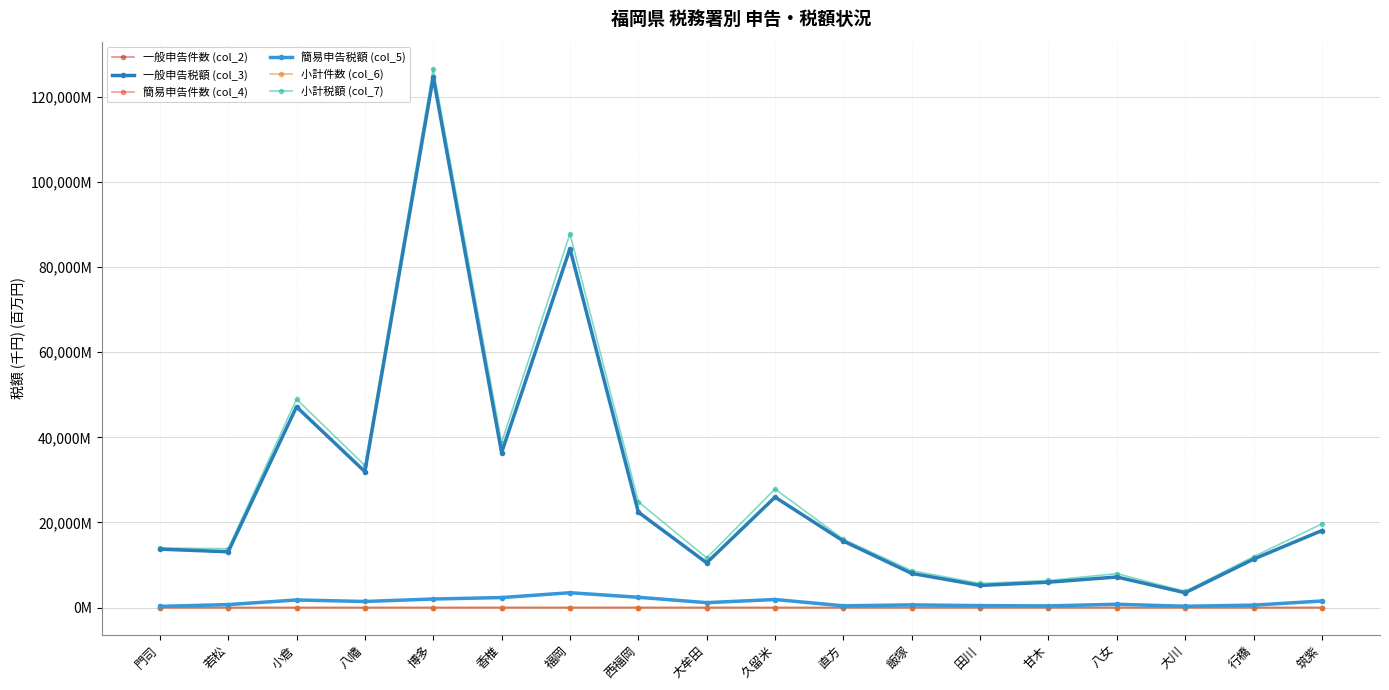

What are all the series names shown in the legend?

一般申告件数 (col_2), 一般申告税額 (col_3), 簡易申告件数 (col_4), 簡易申告税額 (col_5), 小計件数 (col_6), 小計税額 (col_7)